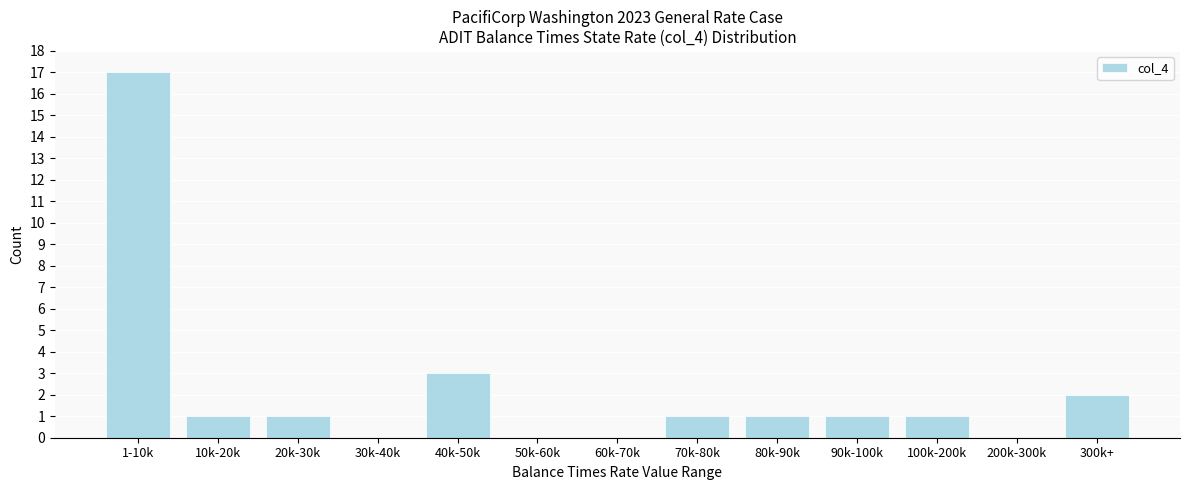

Reading left to right, list all the values displayed in this chart.

1-10k=17	10k-20k=1	20k-30k=1	30k-40k=0	40k-50k=3	50k-60k=0	60k-70k=0	70k-80k=1	80k-90k=1	90k-100k=1	100k-200k=1	200k-300k=0	300k+=2